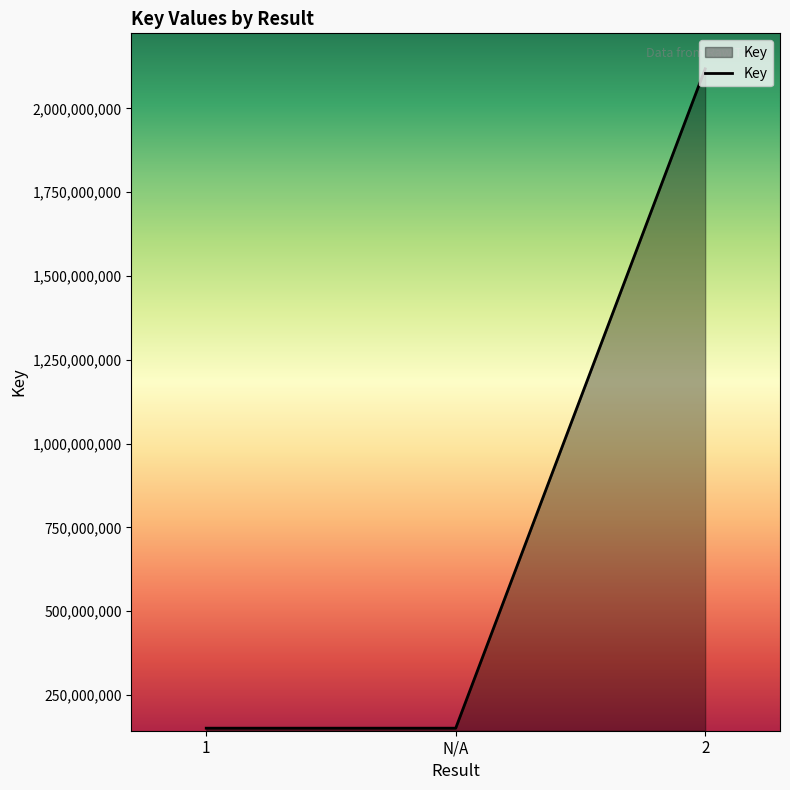

Reading left to right, extract all data points from this chart.

150907092	150907092	2117843662